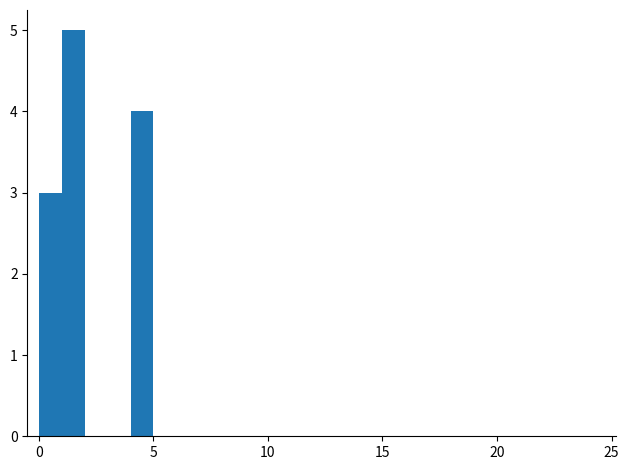

Around what value on the x-axis is the tallest bar? Give the approximate position of its centre, as read against the axis.

1.5